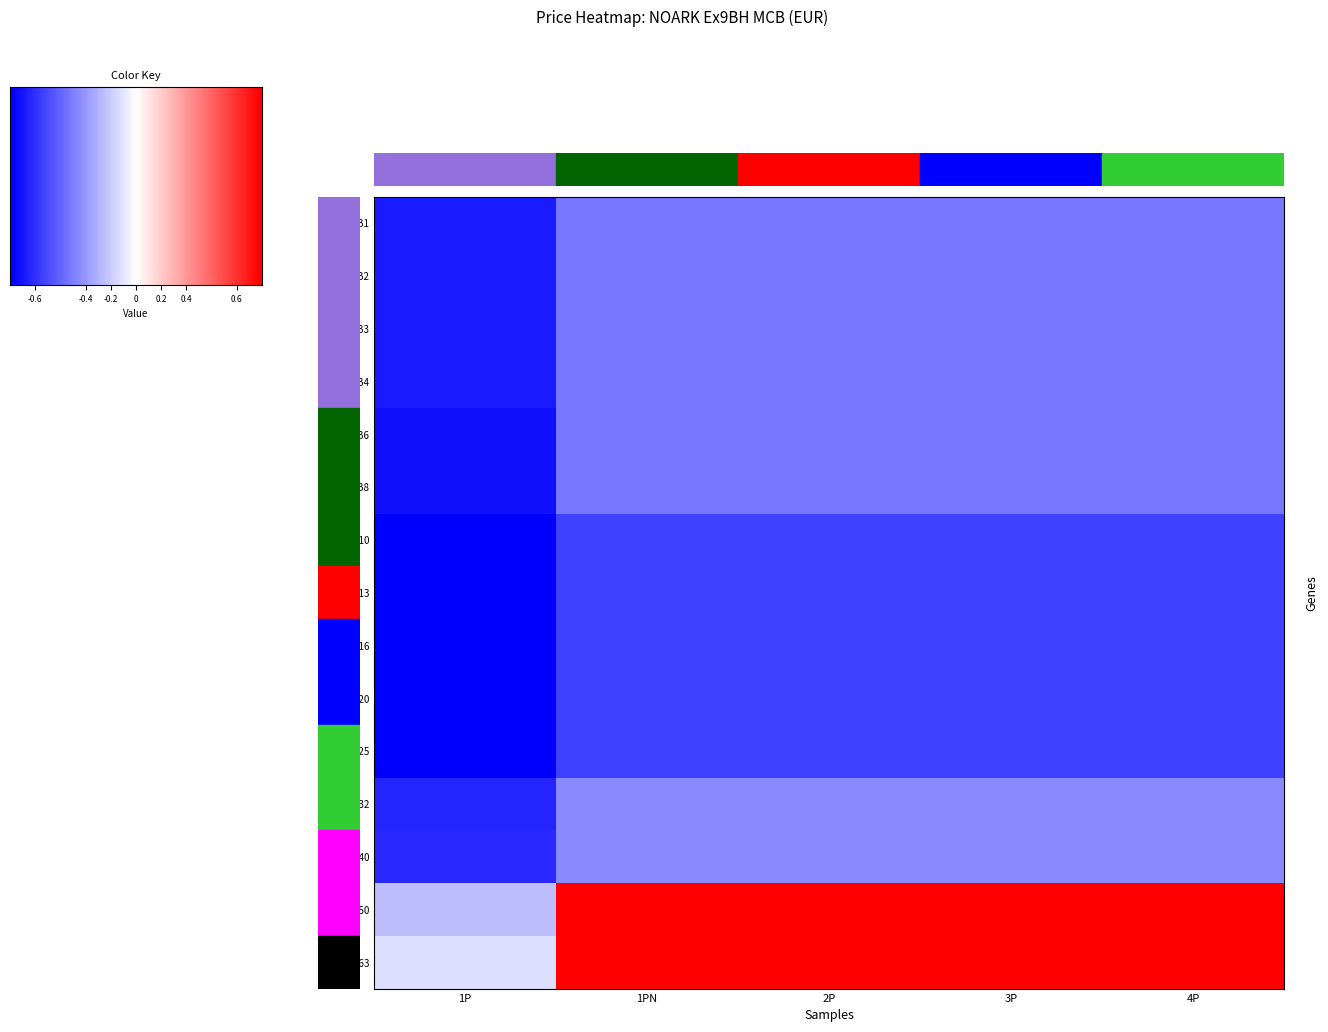

What is the average value of the NAA_B6 series?

-0.6